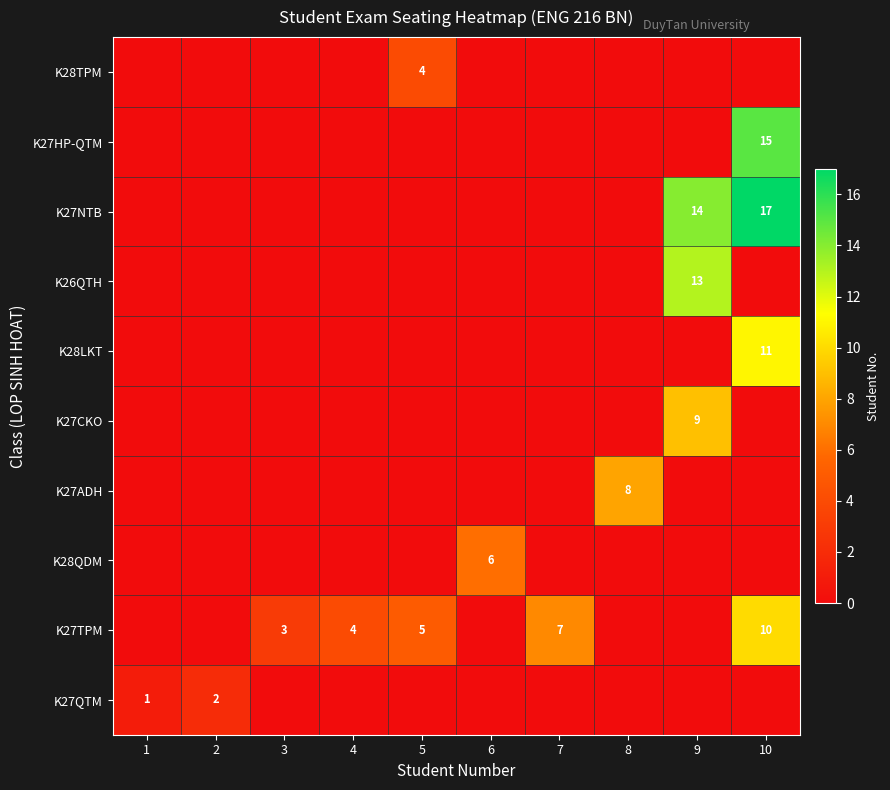

The value of K26QTH at 9 is 17. True or false?

False